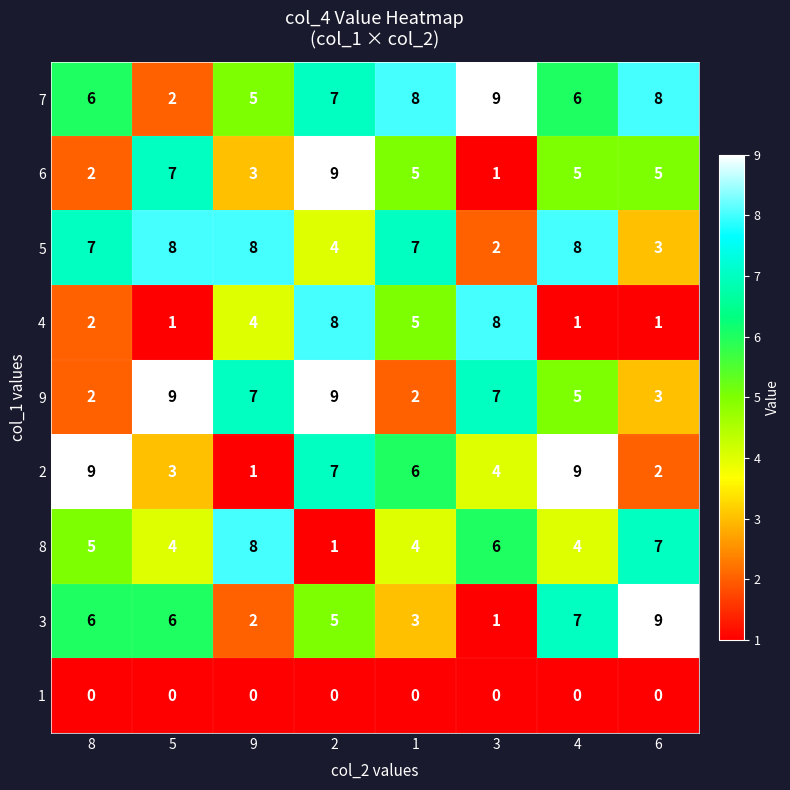

Which series changed the most between 9 and 3?

5